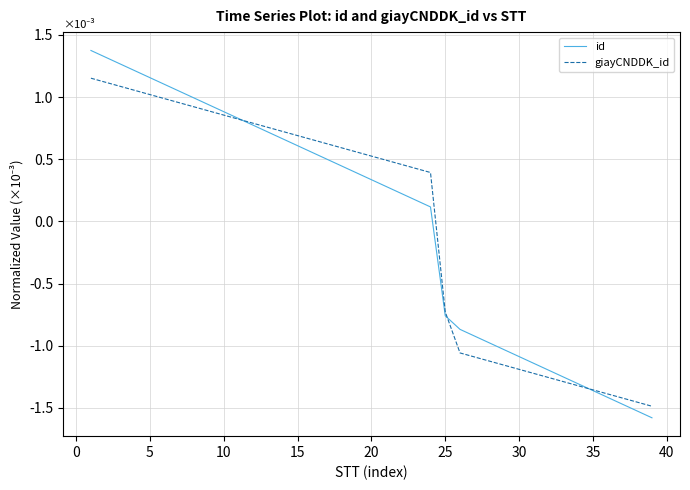

True or false: giayCNDDK_id and id intersect in this chart.

True